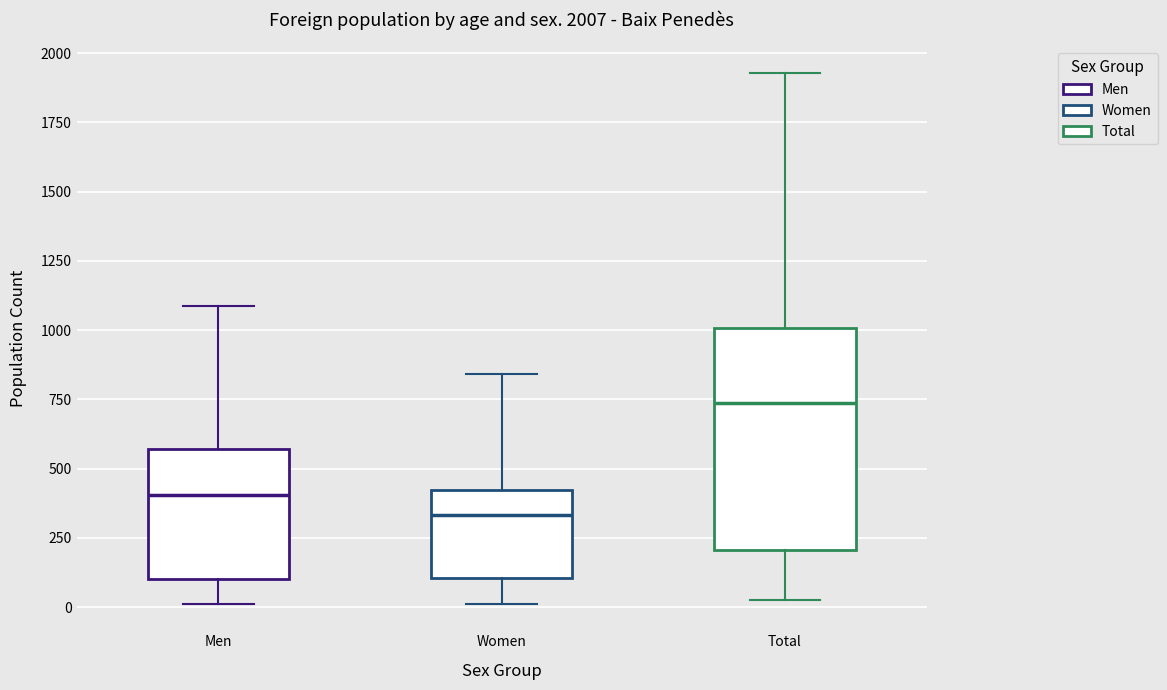

Which box's median line is the highest?

Total